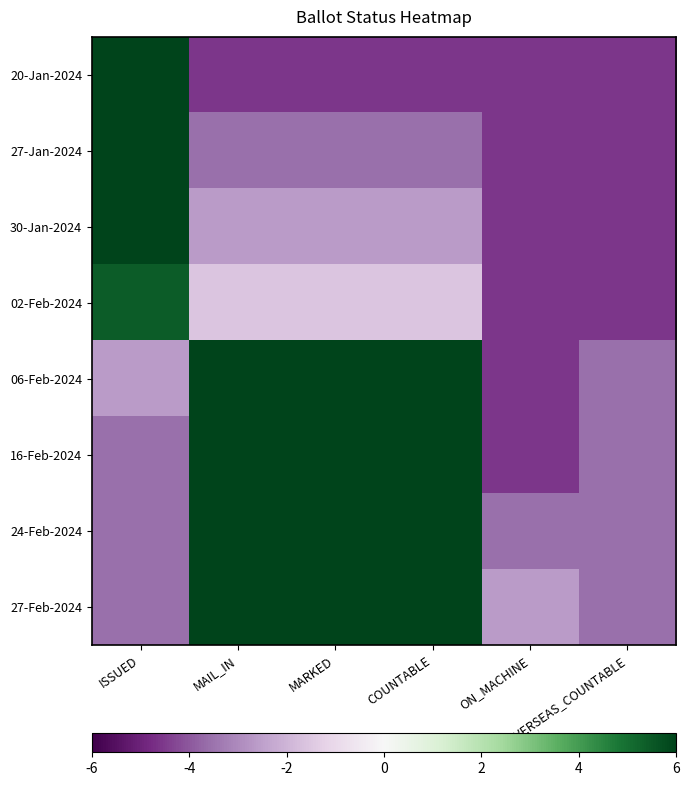

Reading left to right, what are all the values shown in this chart?

20-Jan-2024: ISSUED=8.4	MAIL_IN=-4.6	MARKED=-4.6	COUNTABLE=-4.6	ON_MACHINE=-4.6	OVERSEAS_COUNTABLE=-4.6
27-Jan-2024: ISSUED=7.4	MAIL_IN=-3.6	MARKED=-3.6	COUNTABLE=-3.6	ON_MACHINE=-4.6	OVERSEAS_COUNTABLE=-4.6
30-Jan-2024: ISSUED=6.4	MAIL_IN=-2.6	MARKED=-2.6	COUNTABLE=-2.6	ON_MACHINE=-4.6	OVERSEAS_COUNTABLE=-4.6
02-Feb-2024: ISSUED=5.4	MAIL_IN=-1.6	MARKED=-1.6	COUNTABLE=-1.6	ON_MACHINE=-4.6	OVERSEAS_COUNTABLE=-4.6
06-Feb-2024: ISSUED=-2.6	MAIL_IN=6.4	MARKED=6.4	COUNTABLE=6.4	ON_MACHINE=-4.6	OVERSEAS_COUNTABLE=-3.6
16-Feb-2024: ISSUED=-3.6	MAIL_IN=7.4	MARKED=7.4	COUNTABLE=7.4	ON_MACHINE=-4.6	OVERSEAS_COUNTABLE=-3.6
24-Feb-2024: ISSUED=-3.6	MAIL_IN=7.4	MARKED=7.4	COUNTABLE=8.4	ON_MACHINE=-3.6	OVERSEAS_COUNTABLE=-3.6
27-Feb-2024: ISSUED=-3.6	MAIL_IN=7.4	MARKED=7.4	COUNTABLE=9.4	ON_MACHINE=-2.6	OVERSEAS_COUNTABLE=-3.6